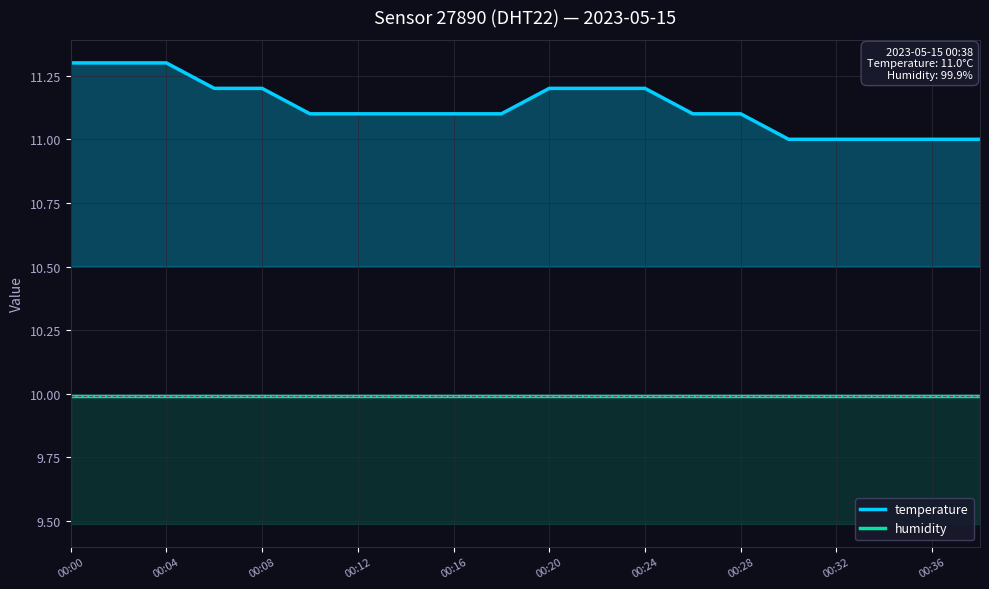

Rank the series at 00:36 from highest to lowest value.

temperature, humidity